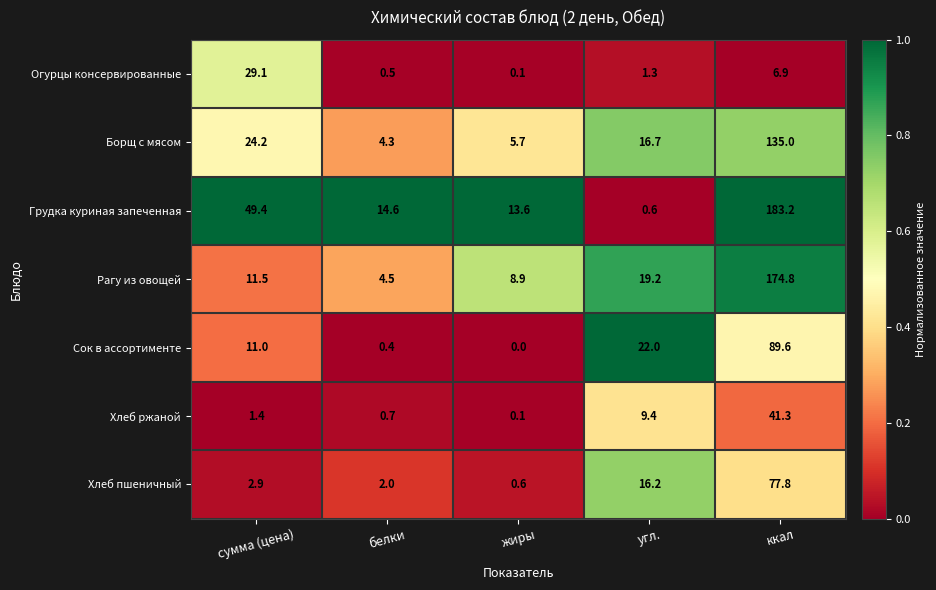

What is the spread (max minus min) of values at угл.?

21.4